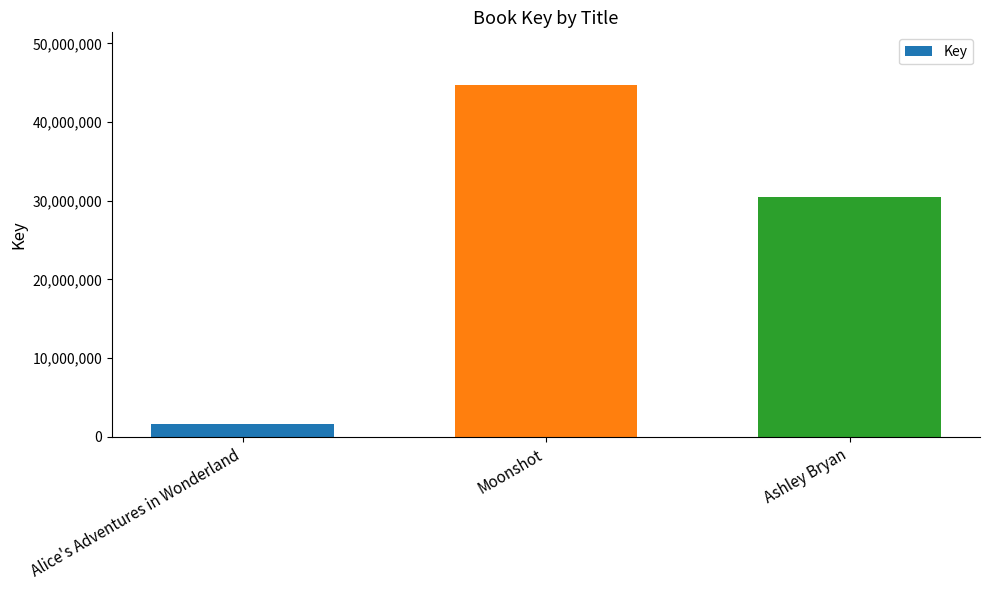

How many series are shown in this chart?

1